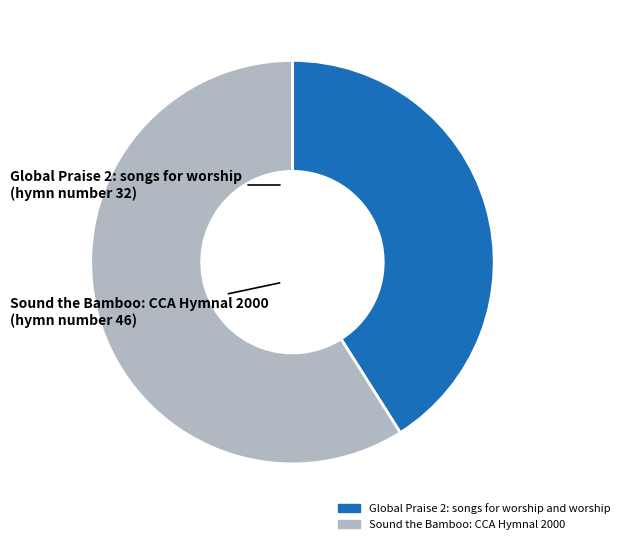

Which slice is the largest?

Sound the Bamboo: CCA Hymnal 2000